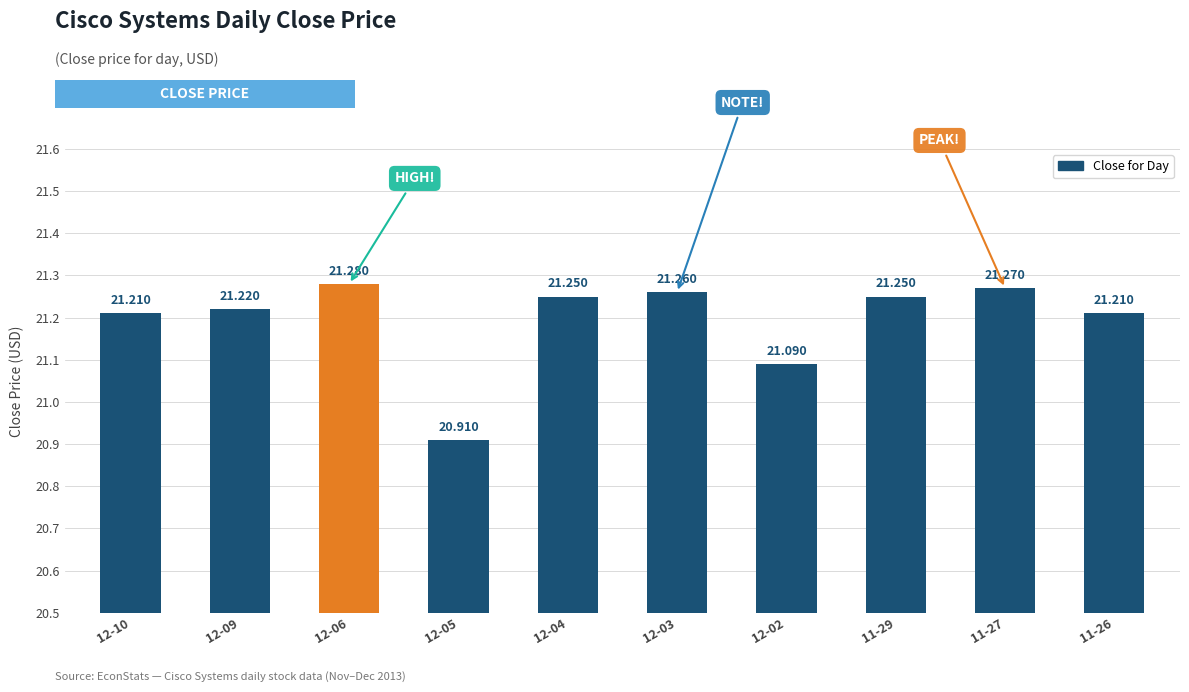

What is the sum of all values?

211.9